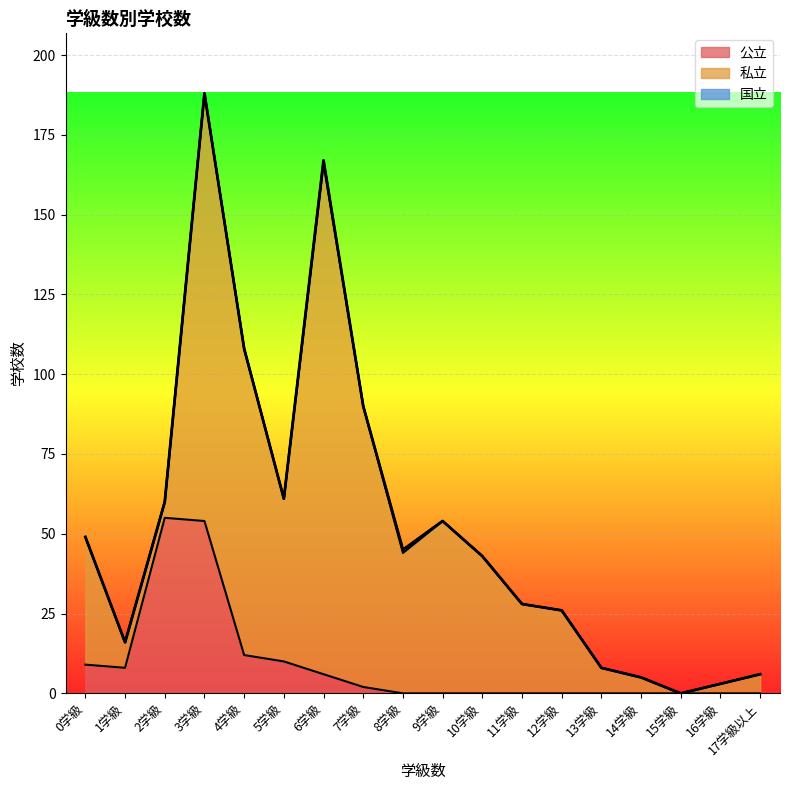

Reading left to right, transcribe all the data shown in this chart.

公立: 9	8	55	54	12	10	6	2	0	0	0	0	0	0	0	0	0	0
私立: 40	8	5	134	96	51	160	88	44	54	43	28	26	8	5	0	3	6
国立: 0	0	0	0	0	0	1	0	1	0	0	0	0	0	0	0	0	0